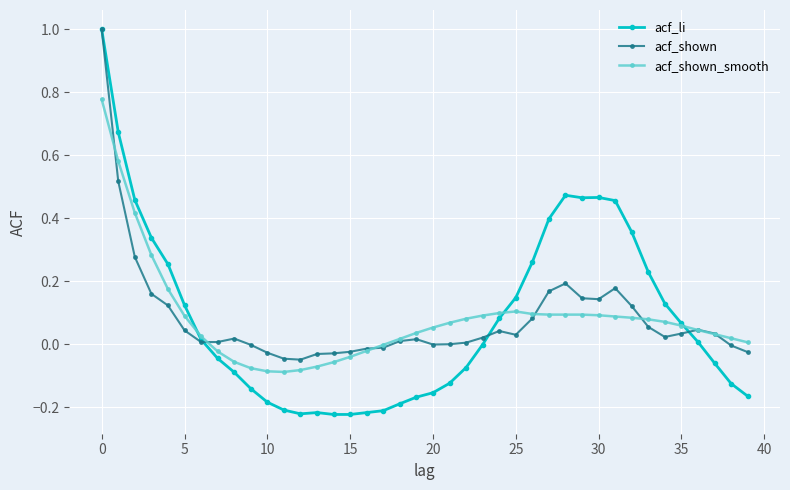

Does the chart have visible grid lines?

Yes